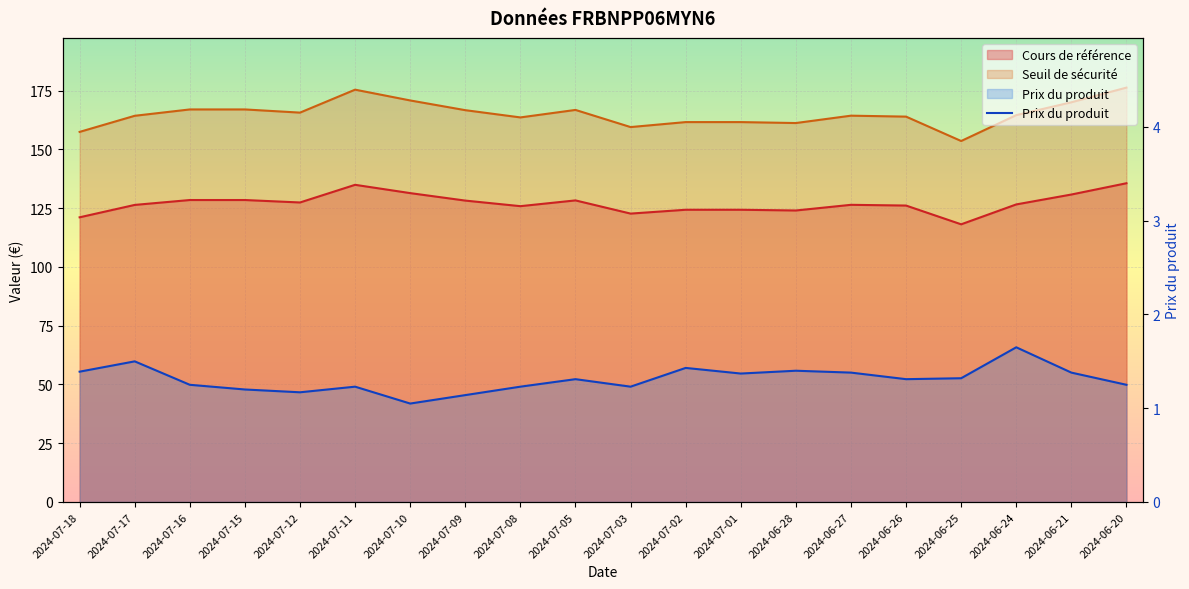

Reading left to right, transcribe all the data shown in this chart.

2024-07-18=1.4	2024-07-17=1.5	2024-07-16=1.2	2024-07-15=1.2	2024-07-12=1.2	2024-07-11=1.2	2024-07-10=1.1	2024-07-09=1.1	2024-07-08=1.2	2024-07-05=1.3	2024-07-03=1.2	2024-07-02=1.4	2024-07-01=1.4	2024-06-28=1.4	2024-06-27=1.4	2024-06-26=1.3	2024-06-25=1.3	2024-06-24=1.6	2024-06-21=1.4	2024-06-20=1.2